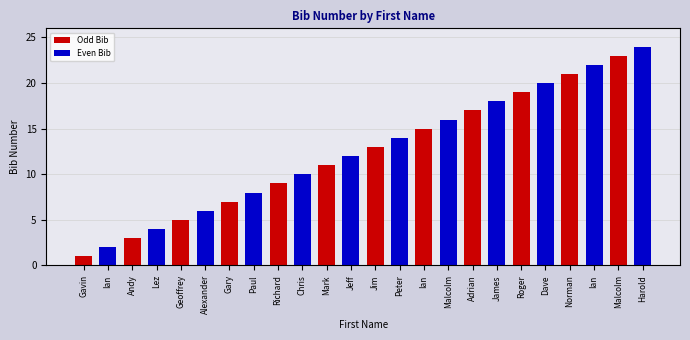

Is the value of Odd Bib at Gavin greater than the value of Even Bib at Malcolm?

No